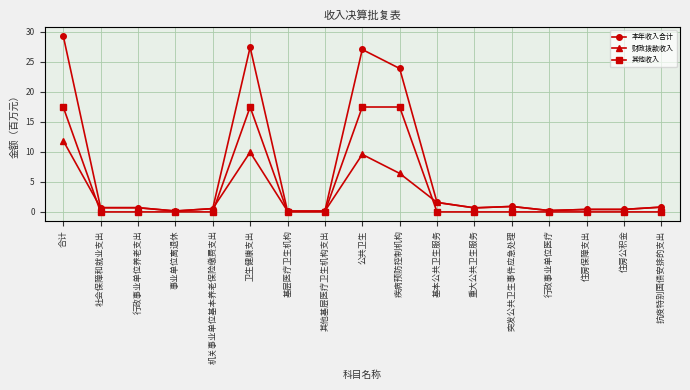

Read the 本年收入合计 value at 抗疫特别国债安排的支出.

0.8